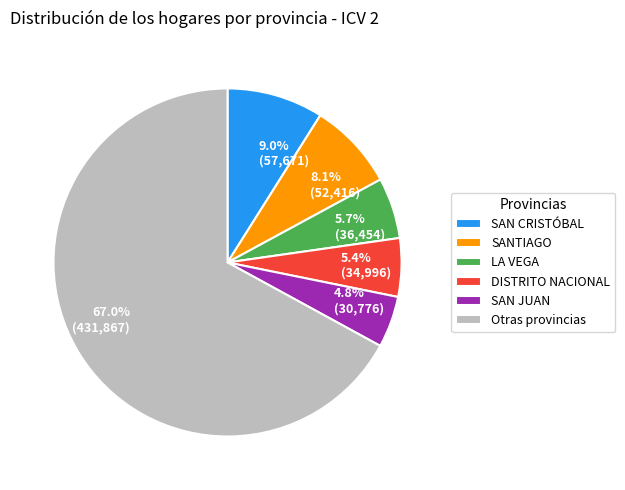

Does any single category account for the majority?

Yes